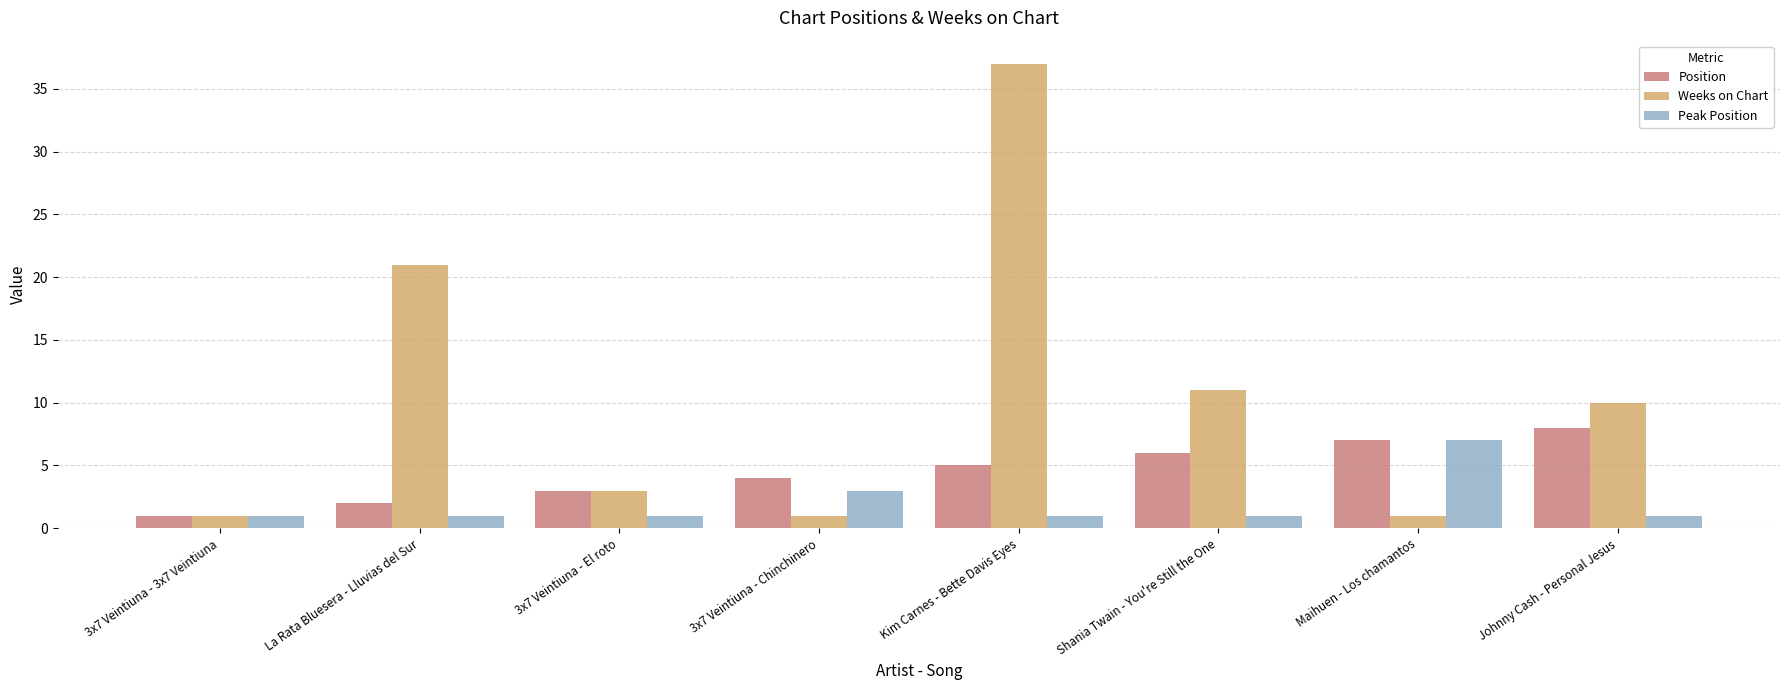

Is it true that Weeks on Chart equals 37 at Kim Carnes - Bette Davis Eyes?

True